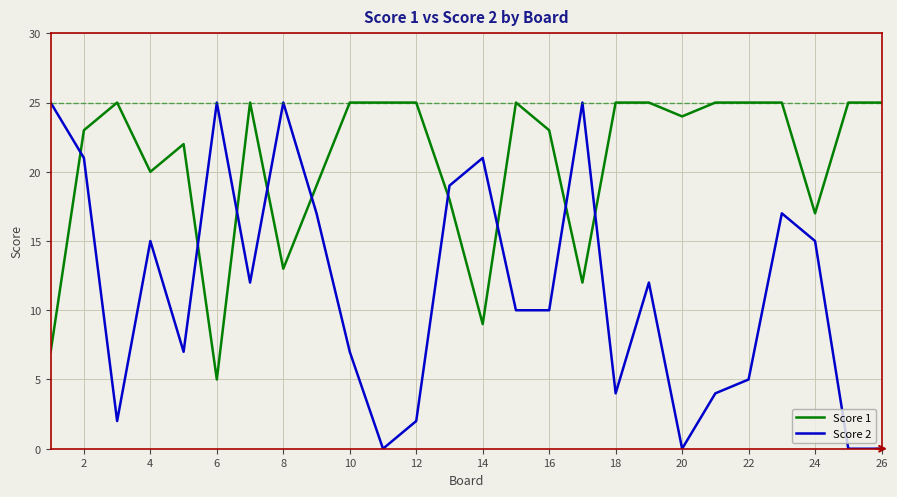

What is the difference between the maximum and minimum values in the Score 1 series?

20